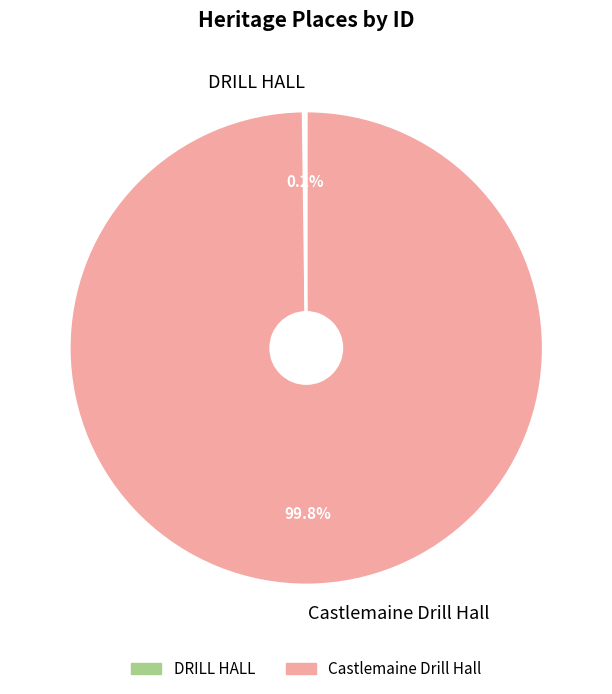

To the nearest percent, what portion does Castlemaine Drill Hall represent?

100%